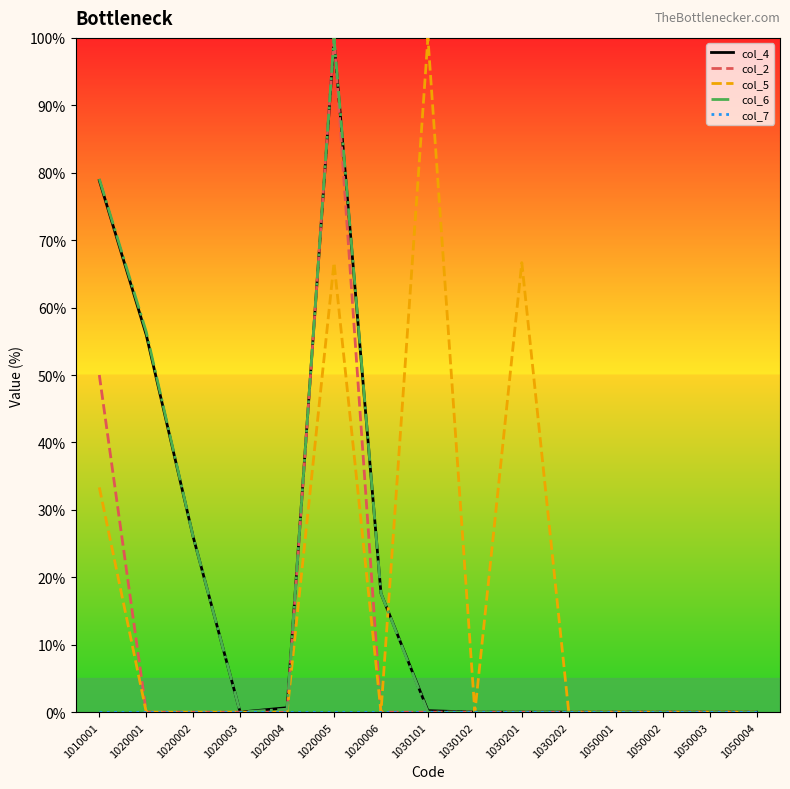

What is the highest value of the col_4 series?

99.6